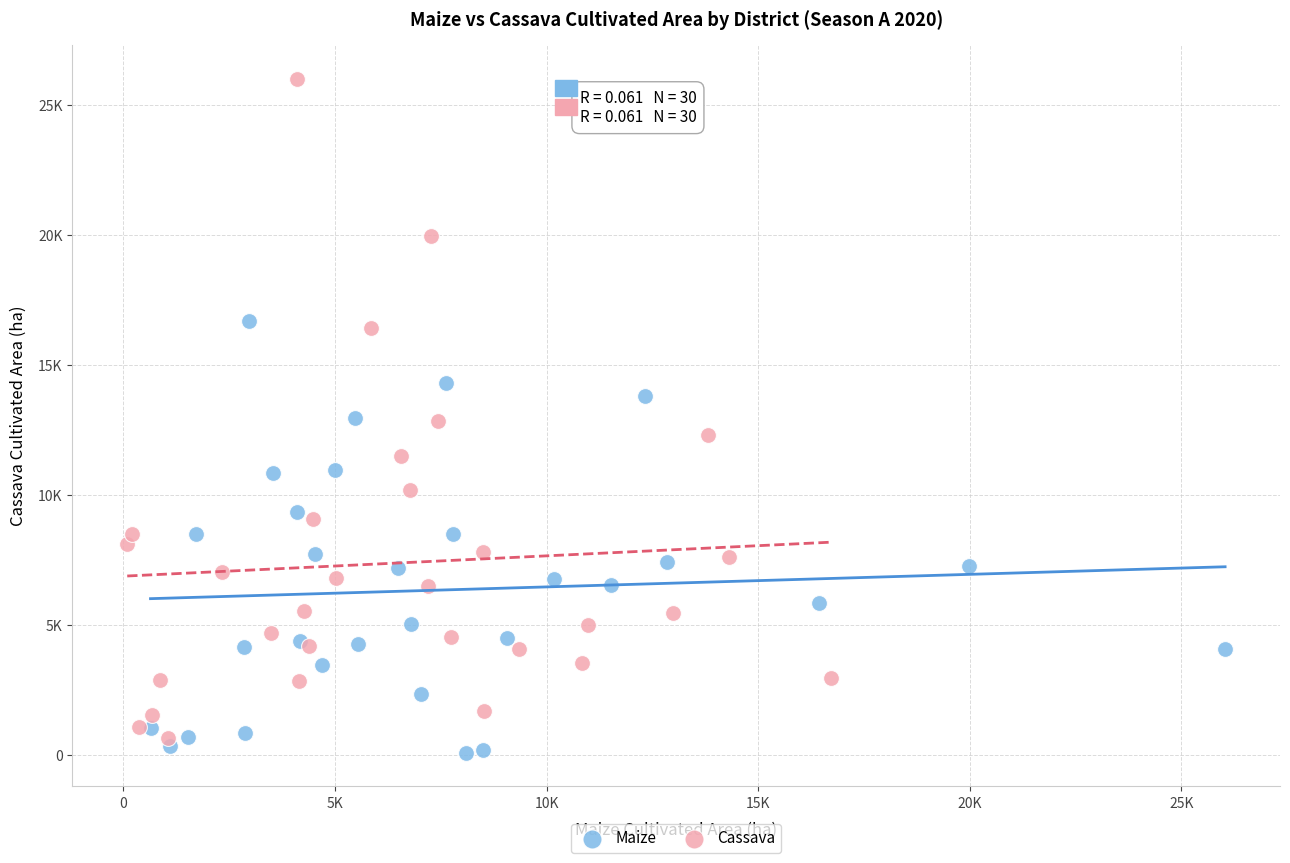

What are all the series names shown in the legend?

Maize, Cassava